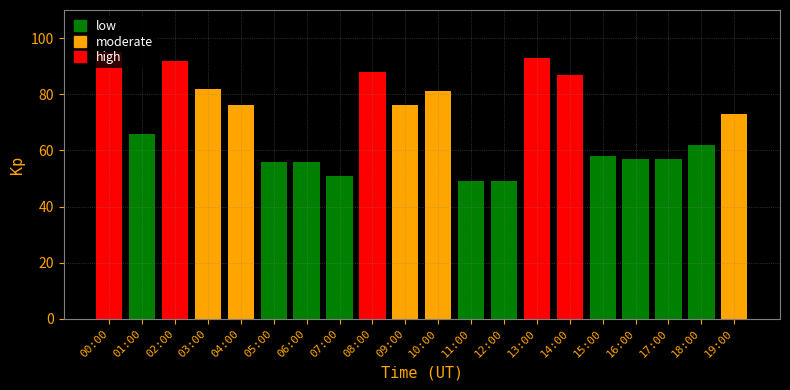

What is the sum of the values at 10:00 and 19:00?

154